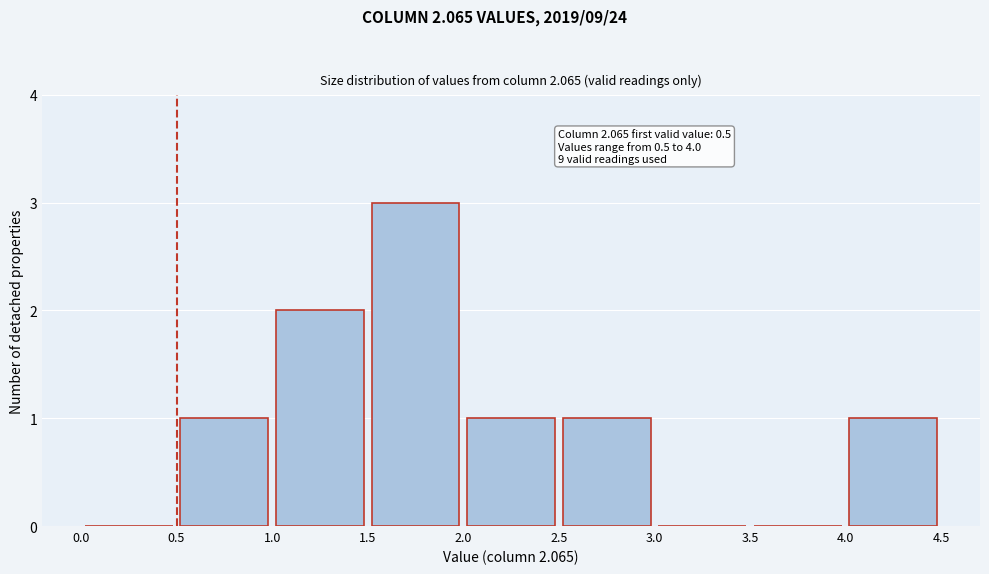

Over which range of the x-axis is the bar tallest?

1.5 to 2.0